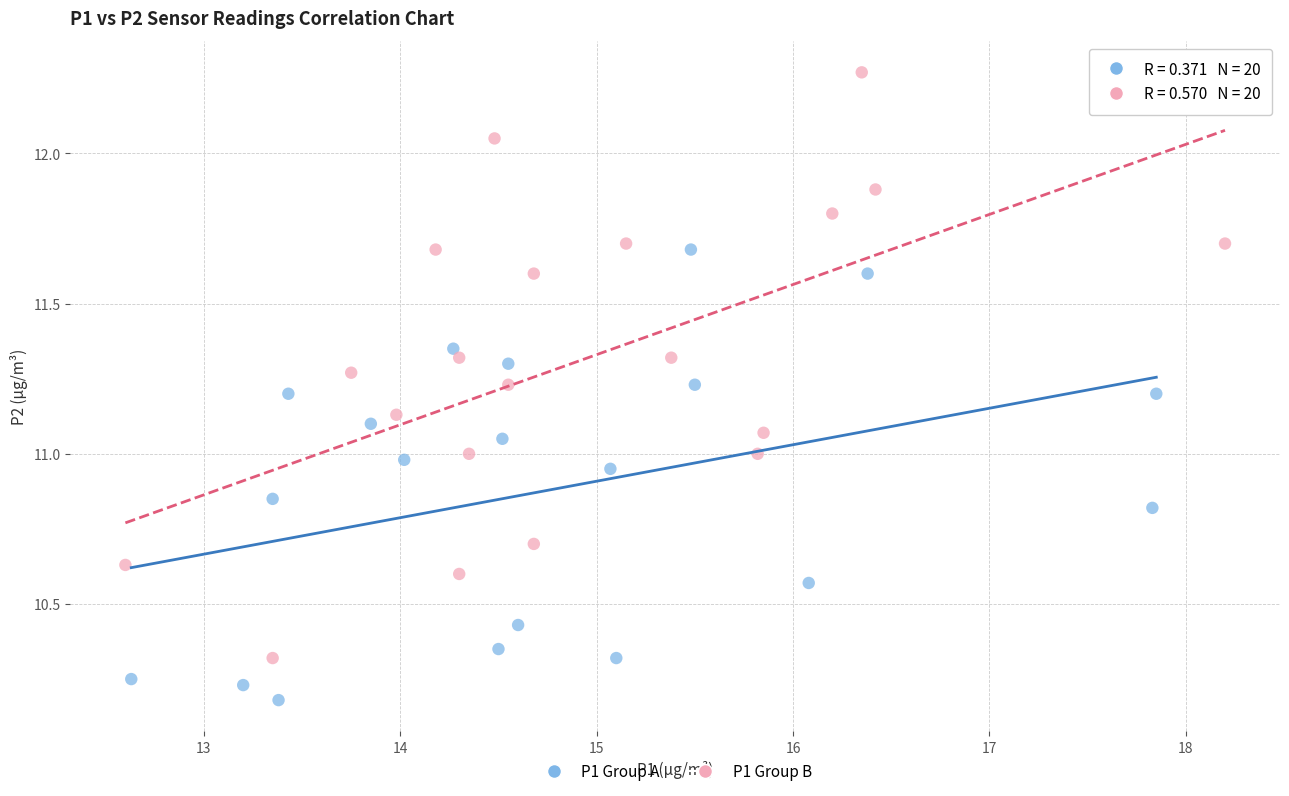

Which series reaches the maximum Y coordinate?

P1 Group B